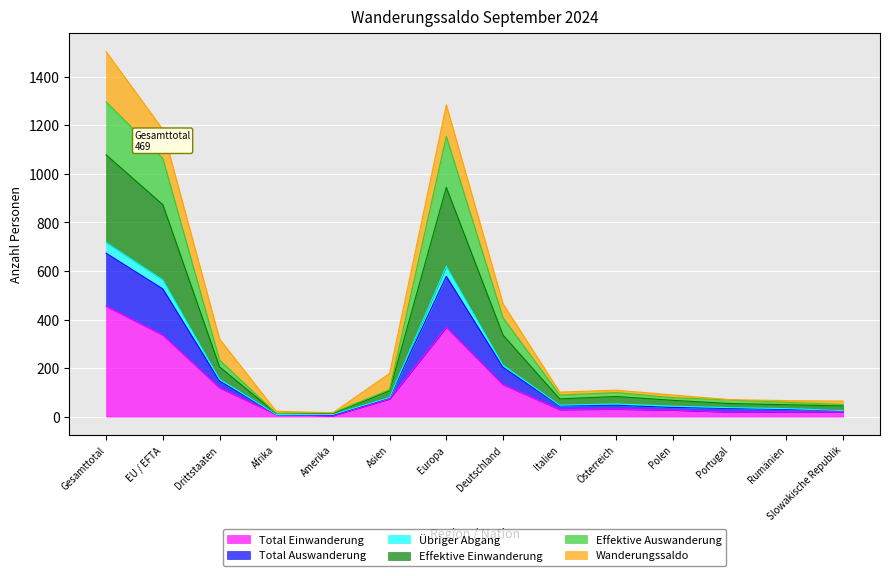

At which category is the sum across all series the highest?

Gesamttotal